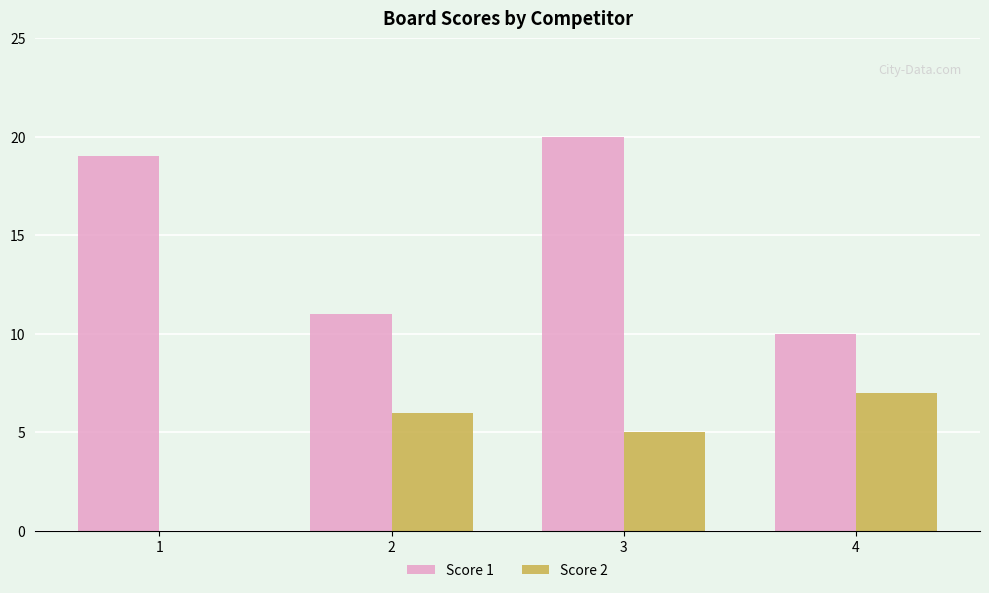

Are the bars grouped side by side (vs. stacked)?

Yes